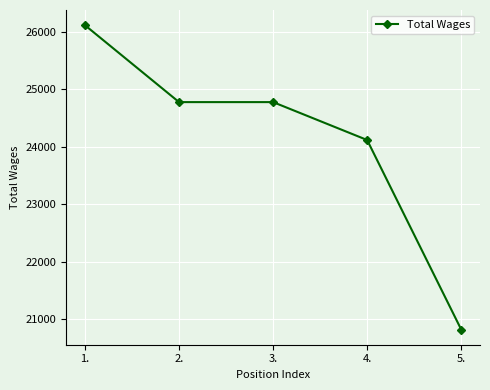

The value at 4. is 40562. True or false?

False